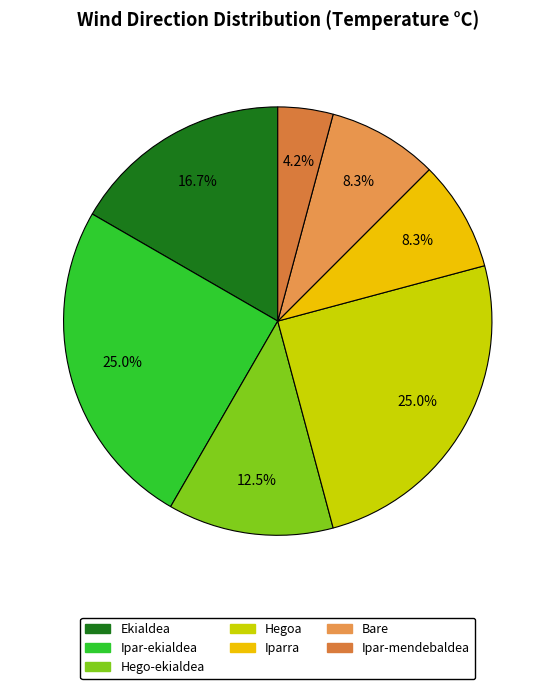

How many slices are in this pie chart?

7